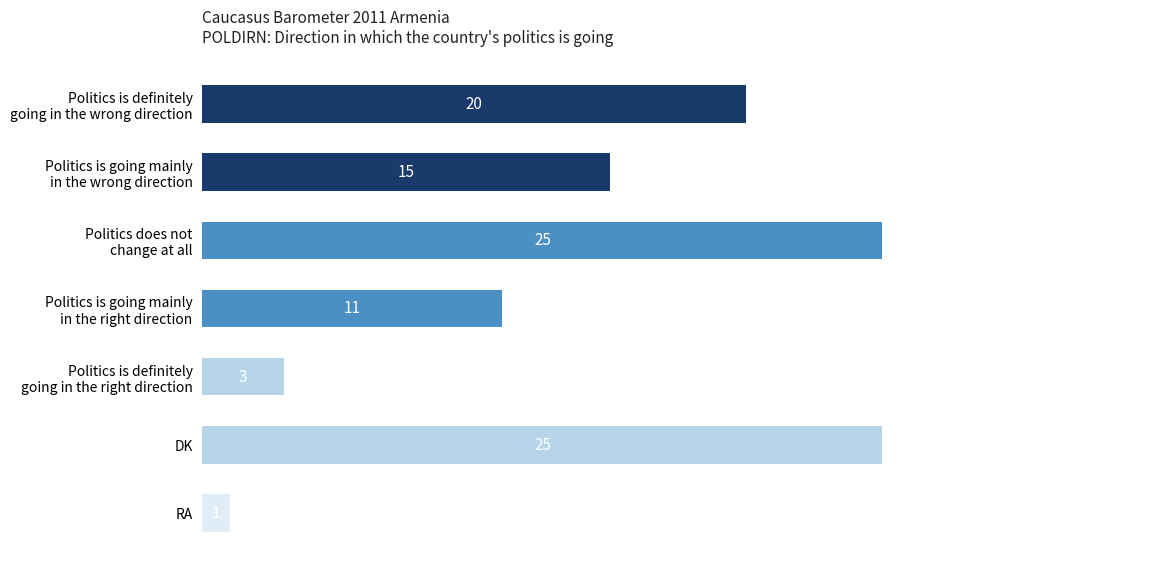

What is the average value?

14